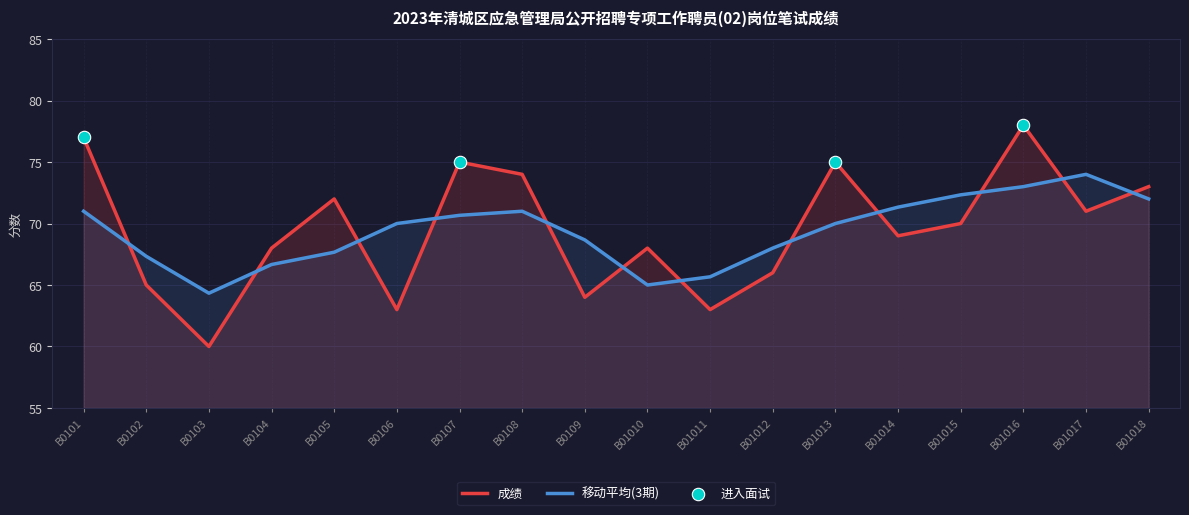

Between B01012 and B01011, which is larger?

B01012